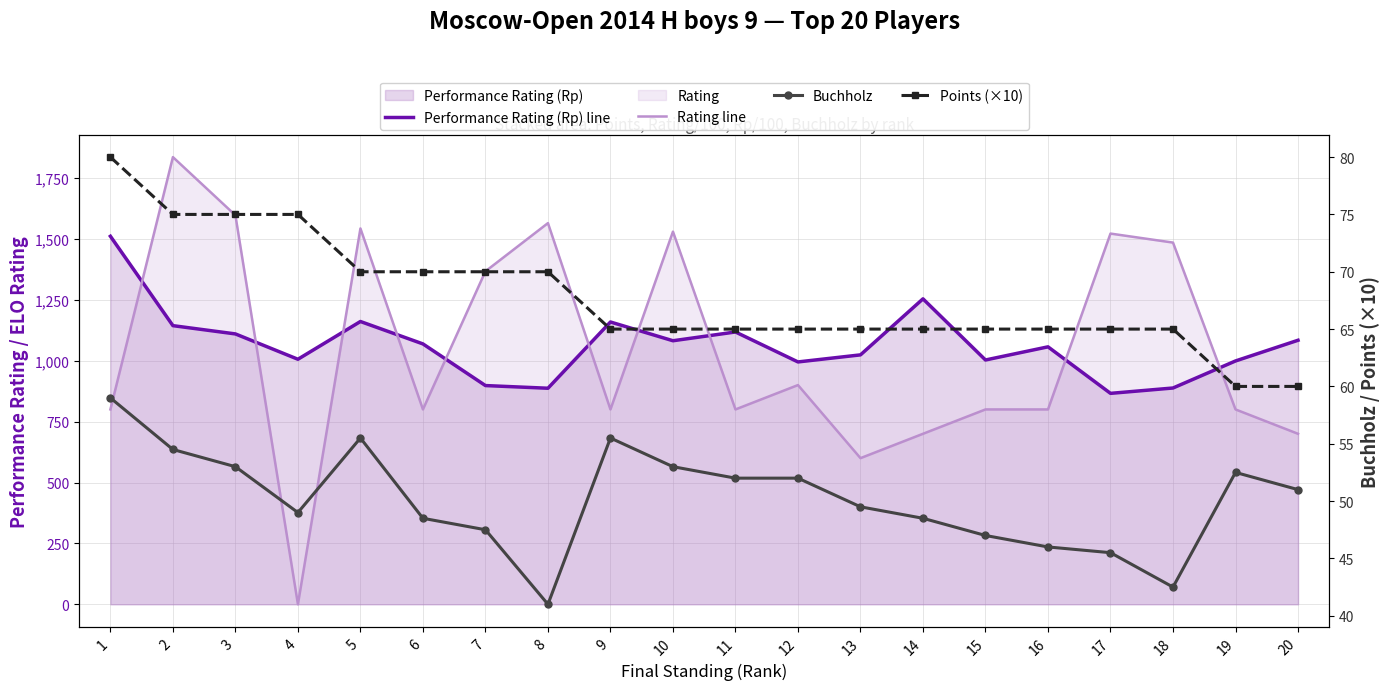

Reading right to left, list all the values displayed in this chart.

Performance Rating (Rp) line: 1084.0	999.0	888.0	866.0	1057.0	1003.0	1254.0	1024.0	995.0	1118.0	1082.0	1159.0	887.0	898.0	1069.0	1161.0	1006.0	1110.0	1144.0	1511.0
Rating line: 700.0	800.0	1485.0	1522.0	800.0	800.0	700.0	600.0	900.0	800.0	1530.0	800.0	1565.0	1367.0	800.0	1543.0	0.0	1597.0	1836.0	800.0
Buchholz: 51.0	52.5	42.5	45.5	46.0	47.0	48.5	49.5	52.0	52.0	53.0	55.5	41.0	47.5	48.5	55.5	49.0	53.0	54.5	59.0
Points (×10): 60.0	60.0	65.0	65.0	65.0	65.0	65.0	65.0	65.0	65.0	65.0	65.0	70.0	70.0	70.0	70.0	75.0	75.0	75.0	80.0